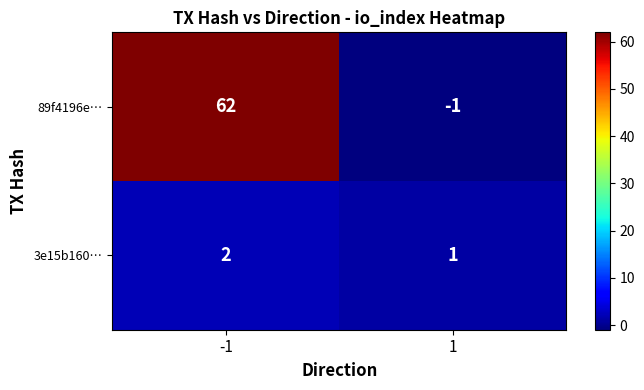

What is the difference between the maximum and minimum values in the 89f4196e… series?

63